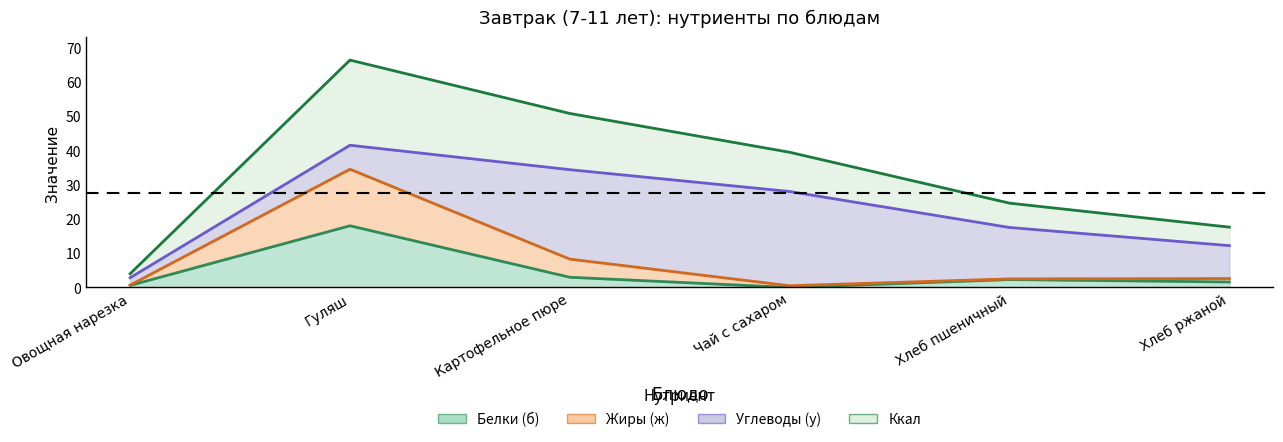

The value of Белки (б) at Гуляш is 18.0. True or false?

True